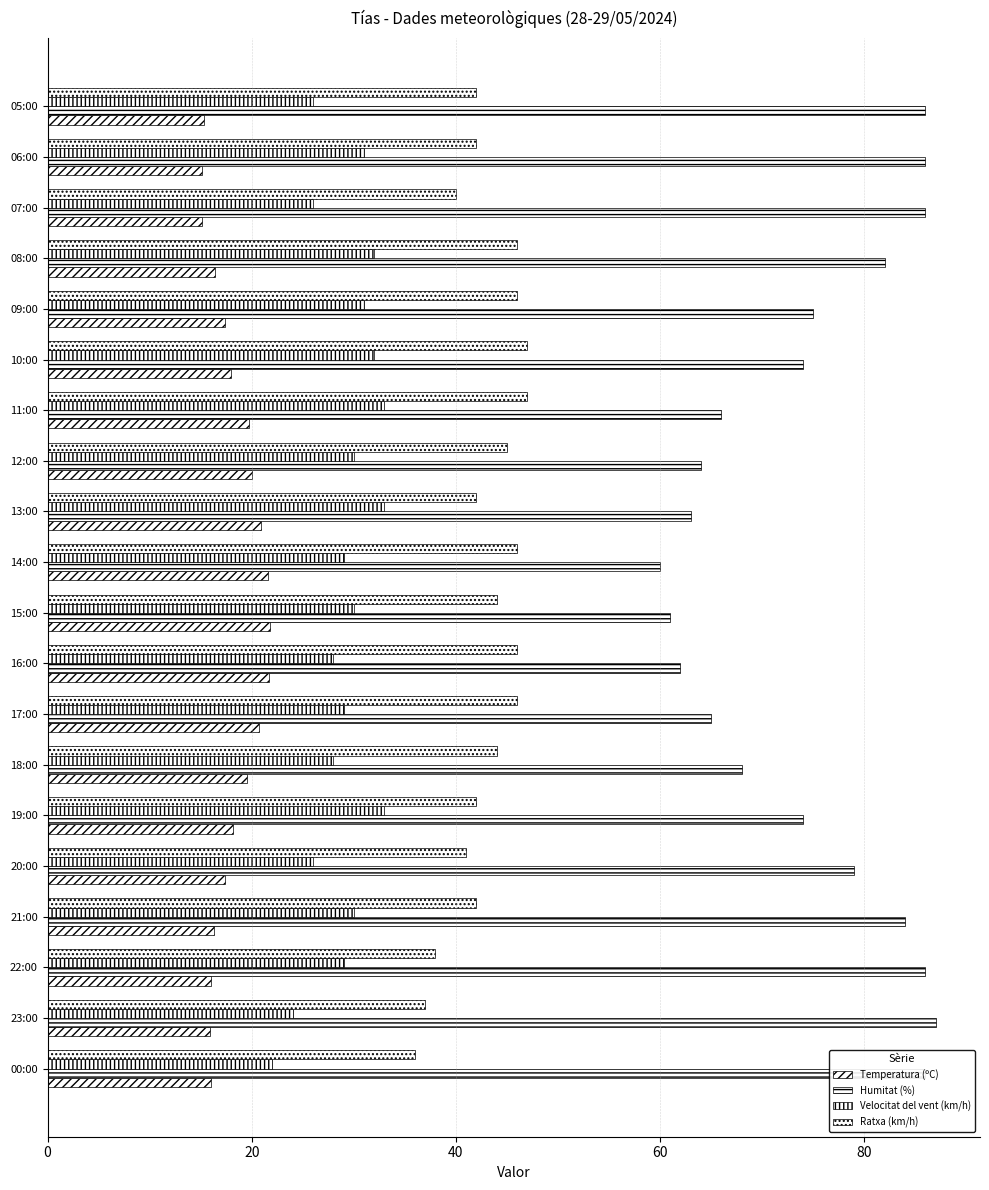

Reading left to right, list all the values displayed in this chart.

Temperatura (ºC): 16.0	15.9	16.0	16.3	17.4	18.2	19.5	20.7	21.7	21.8	21.6	20.9	20.0	19.7	18.0	17.4	16.4	15.1	15.1	15.3
Humitat (%): 86.0	87.0	86.0	84.0	79.0	74.0	68.0	65.0	62.0	61.0	60.0	63.0	64.0	66.0	74.0	75.0	82.0	86.0	86.0	86.0
Velocitat del vent (km/h): 22.0	24.0	29.0	30.0	26.0	33.0	28.0	29.0	28.0	30.0	29.0	33.0	30.0	33.0	32.0	31.0	32.0	26.0	31.0	26.0
Ratxa (km/h): 36.0	37.0	38.0	42.0	41.0	42.0	44.0	46.0	46.0	44.0	46.0	42.0	45.0	47.0	47.0	46.0	46.0	40.0	42.0	42.0